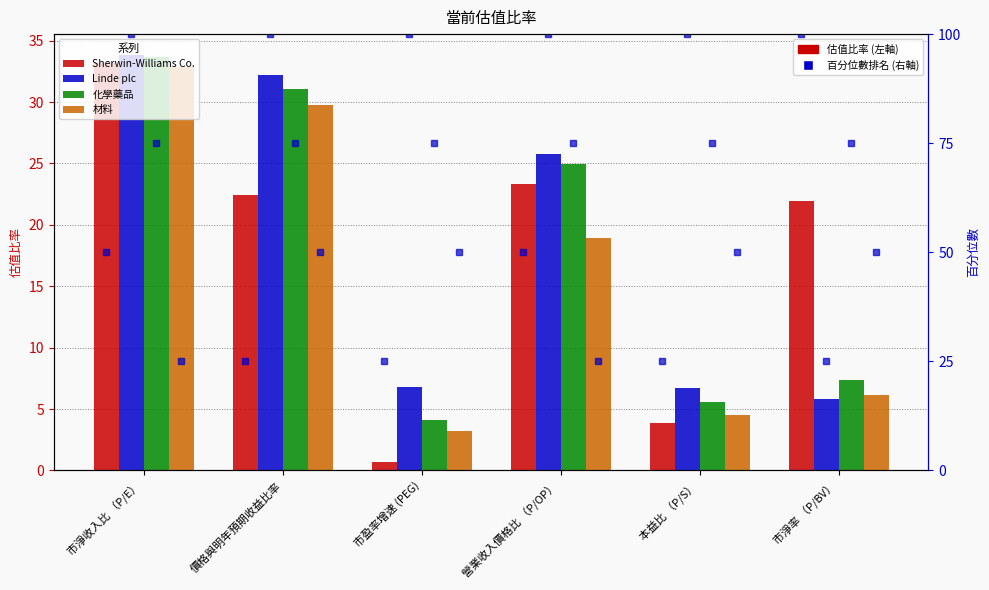

Count the number of data series in this chart.

5